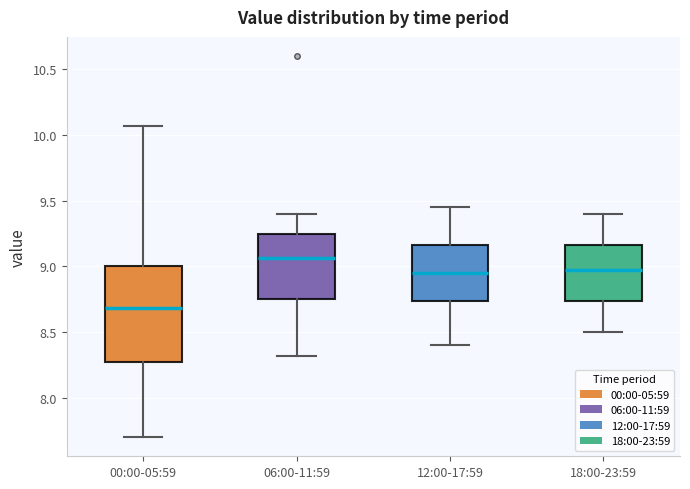

Which box is the tallest, from its lower edge to its upper edge?

00:00-05:59